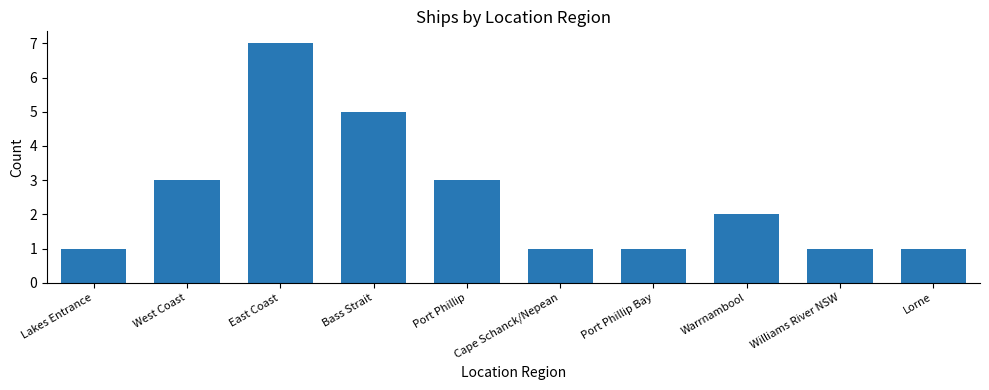

How many categories are shown in the chart?

10